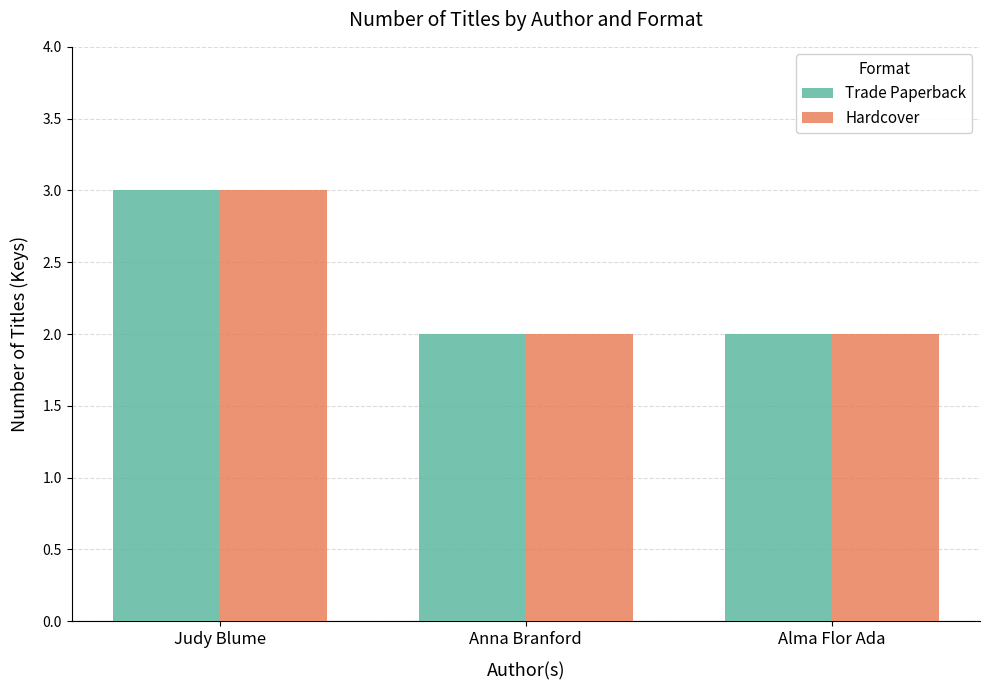

The Hardcover series shows 4 at Judy Blume. True or false?

False